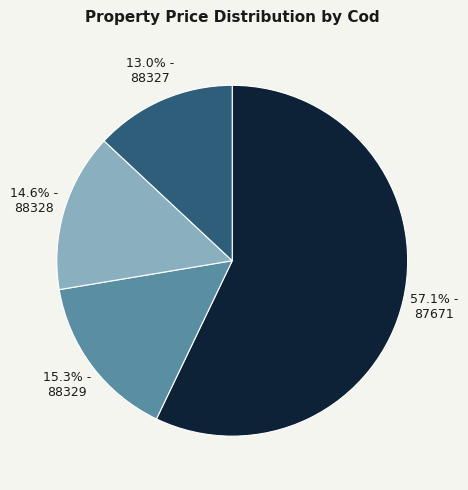

Count the number of slices in the pie.

4